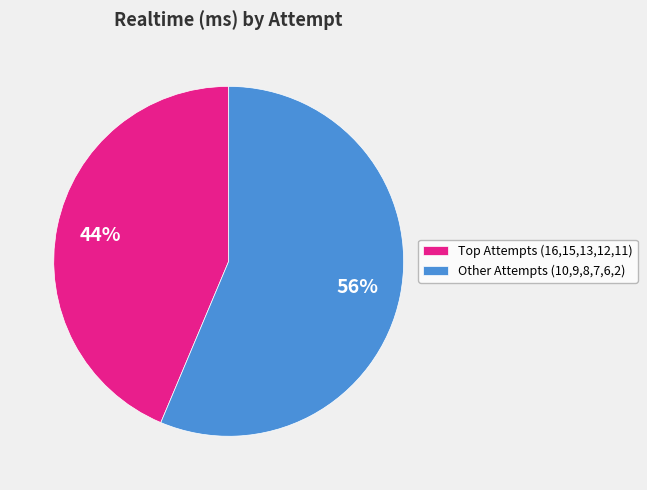

The Other Attempts (10,9,8,7,6,2) slice represents 56% of the pie. True or false?

True